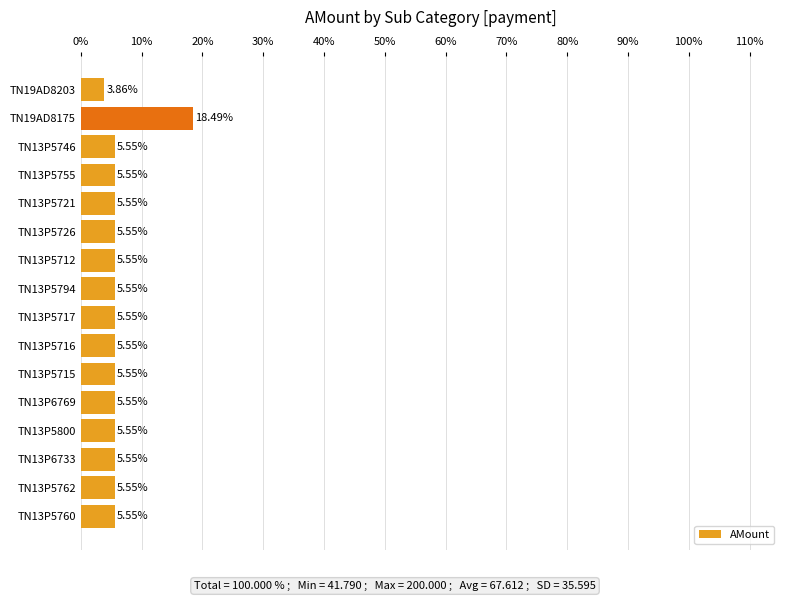

How many categories are shown in the chart?

16